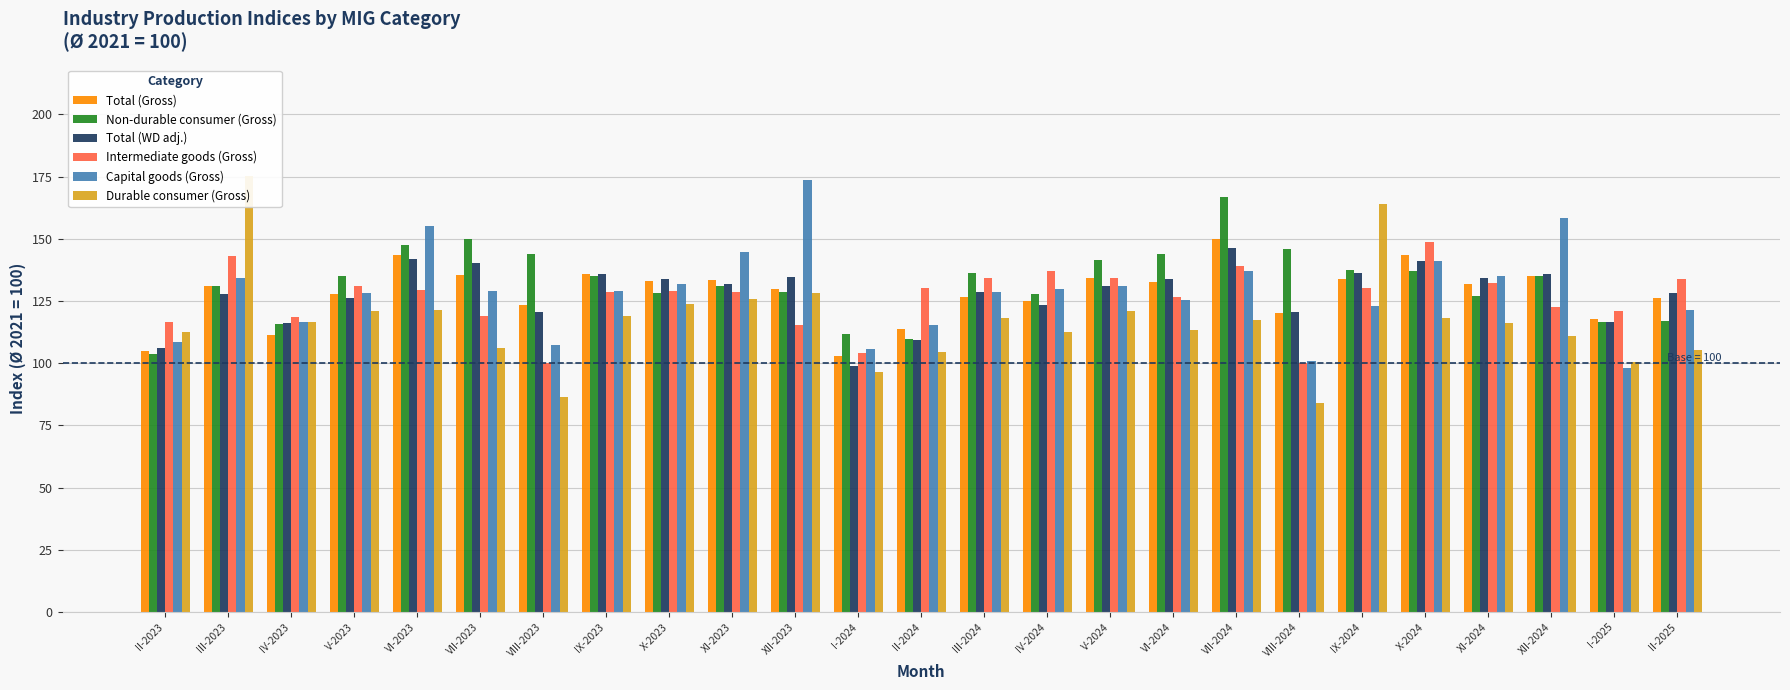

Which series has the largest range (max minus min)?

Durable consumer (Gross)